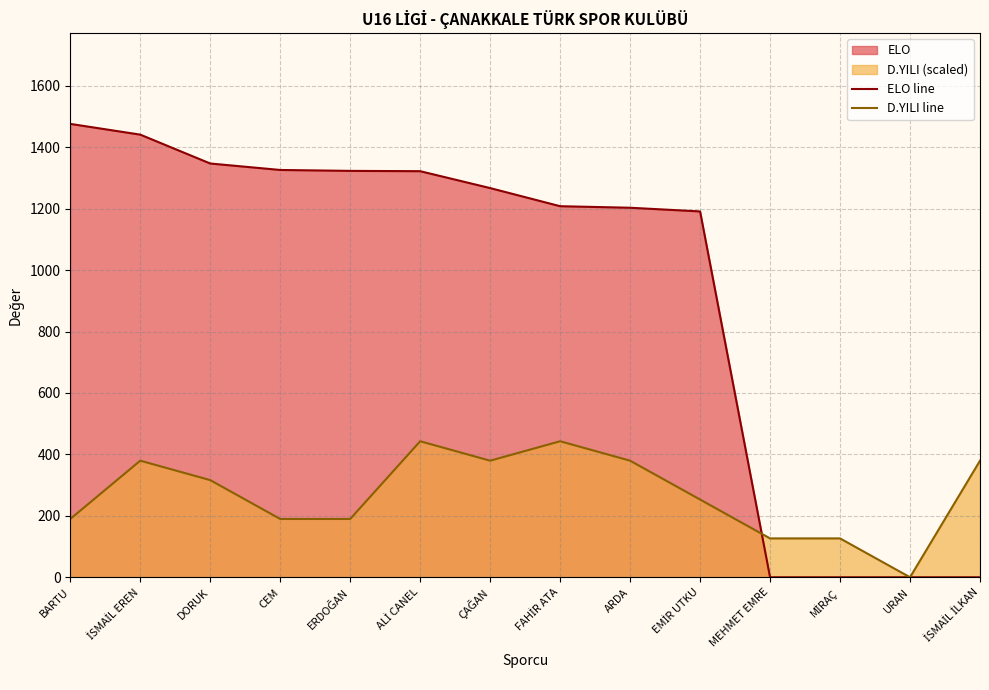

Reading left to right, list all the values displayed in this chart.

ELO line: BARTU=1476.0	İSMAİL EREN=1441.0	DORUK=1347.0	CEM=1326.0	ERDOĞAN=1323.0	ALİ CANEL=1322.0	ÇAĞAN=1267.0	FAHİR ATA=1208.0	ARDA=1203.0	EMİR UTKU=1191.0	MEHMET EMRE=0.0	MİRAÇ=0.0	URAN=0.0	İSMAİL İLKAN=0.0
D.YILI line: BARTU=189.8	İSMAİL EREN=379.5	DORUK=316.3	CEM=189.8	ERDOĞAN=189.8	ALİ CANEL=442.8	ÇAĞAN=379.5	FAHİR ATA=442.8	ARDA=379.5	EMİR UTKU=253.0	MEHMET EMRE=126.5	MİRAÇ=126.5	URAN=0.0	İSMAİL İLKAN=379.5